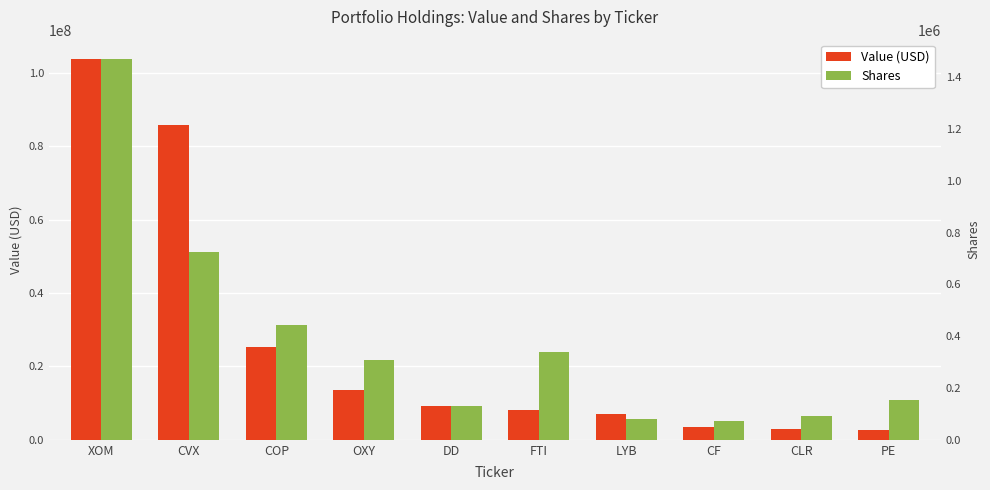

At which category does the chart reach its peak across all series?

XOM